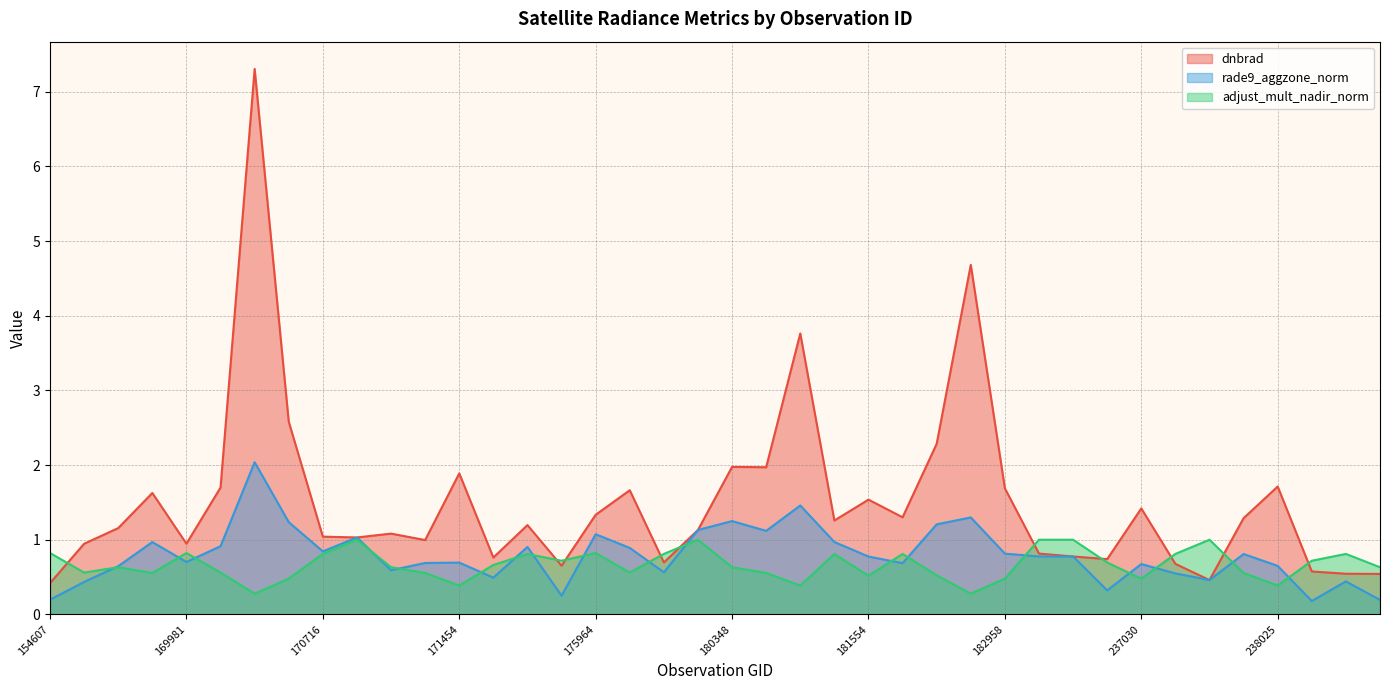

The dnbrad series shows 1.7 at 238025. True or false?

True